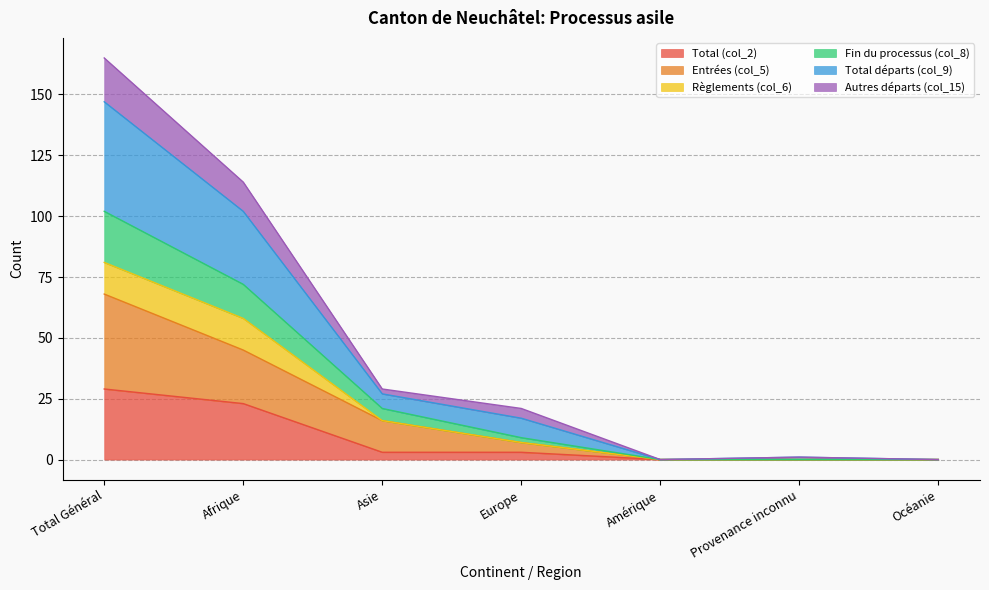

Count the Total (col_2) values in the range 0 to 23.

6